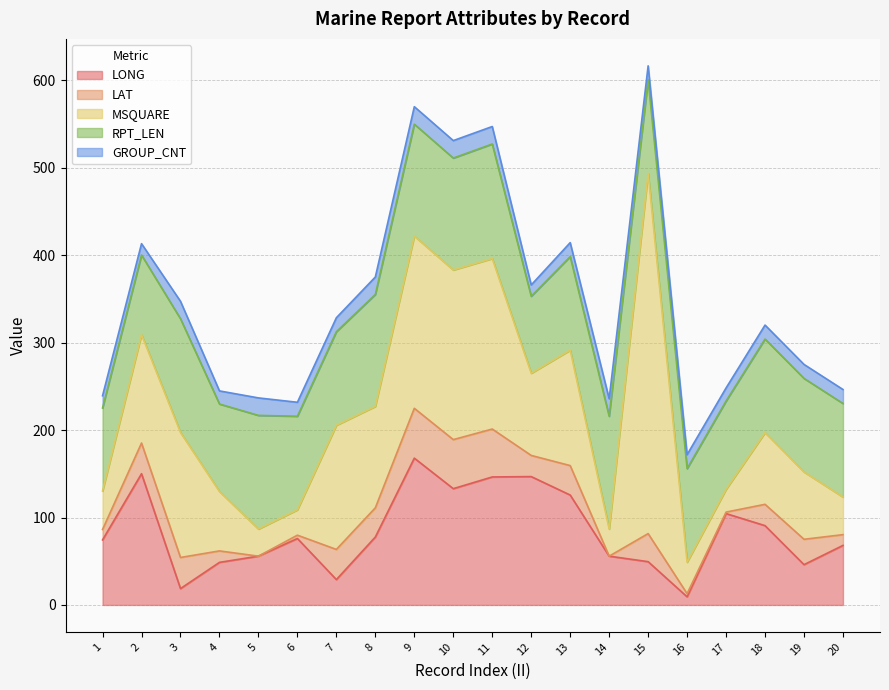

Which series has the largest range (max minus min)?

MSQUARE